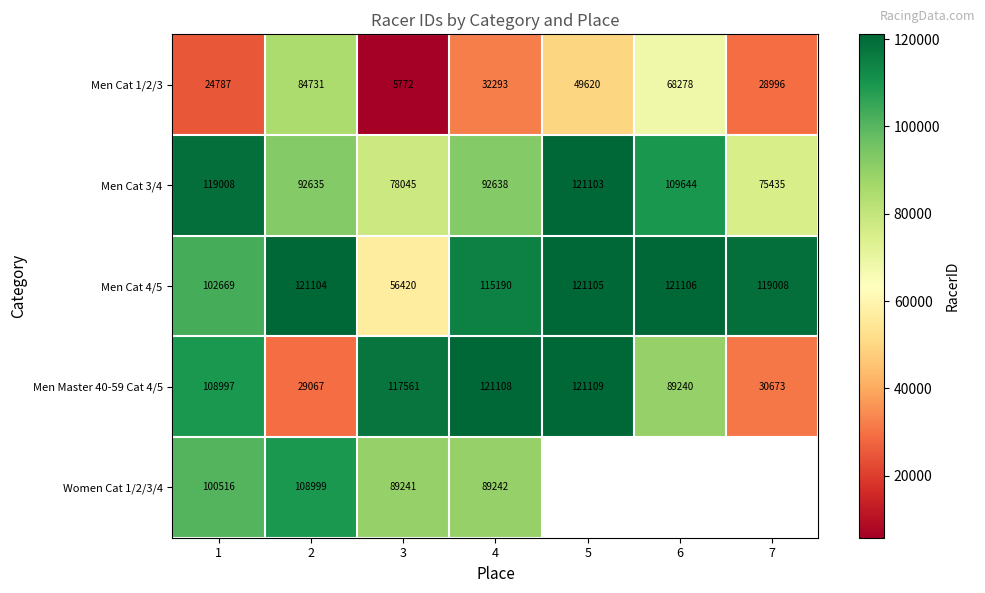

Which label corresponds to the largest value in the chart?

5